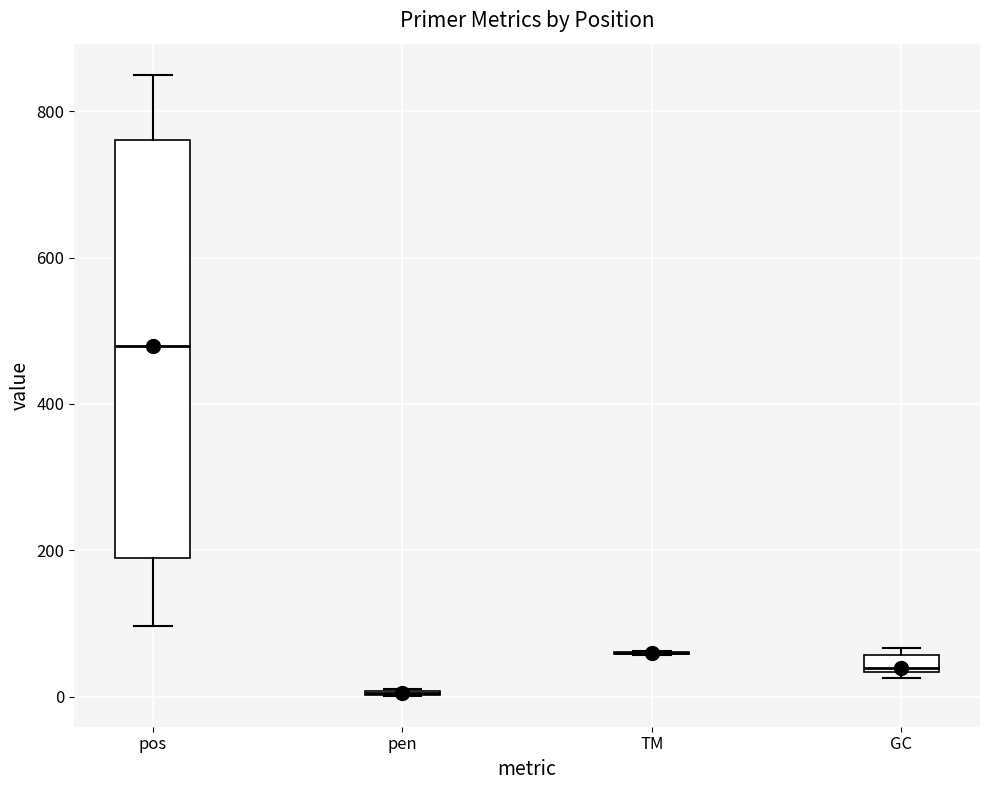

Comparing the boxes themselves (not the whiskers), which one is the tallest?

pos